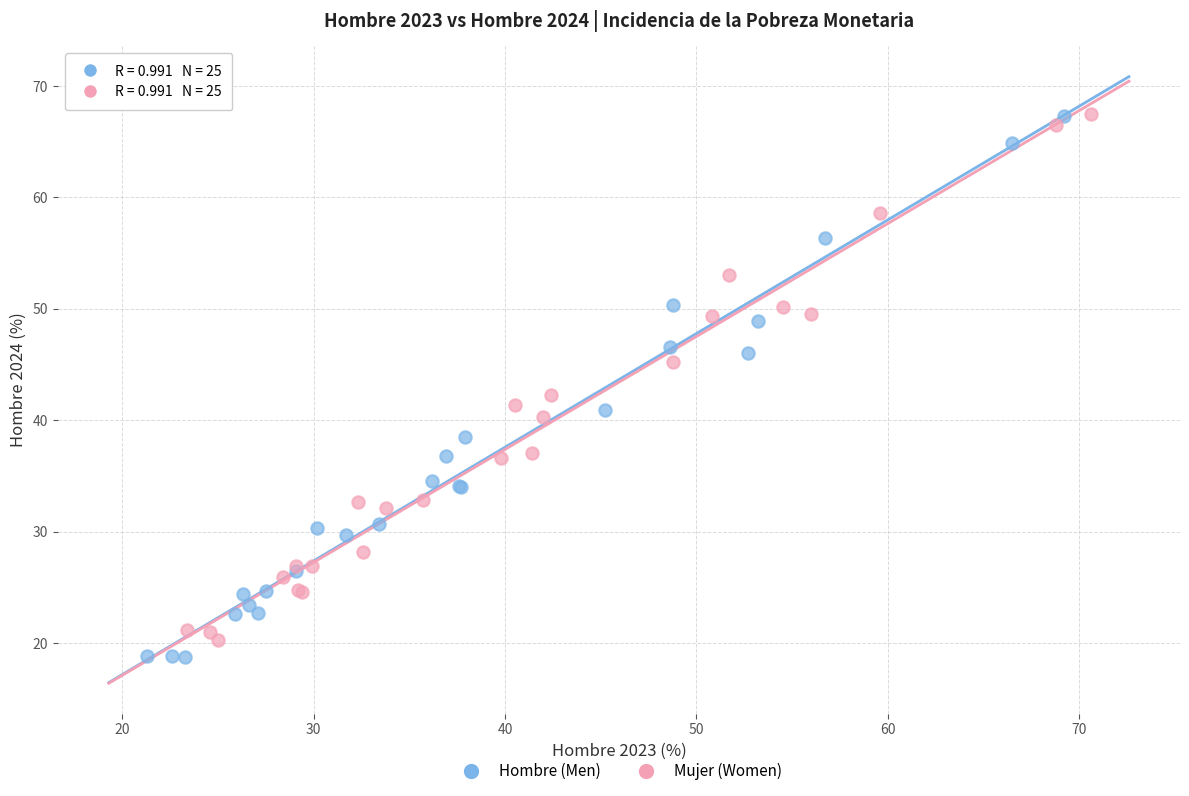

Which series has the largest Y range (max minus min)?

Hombre (Men)